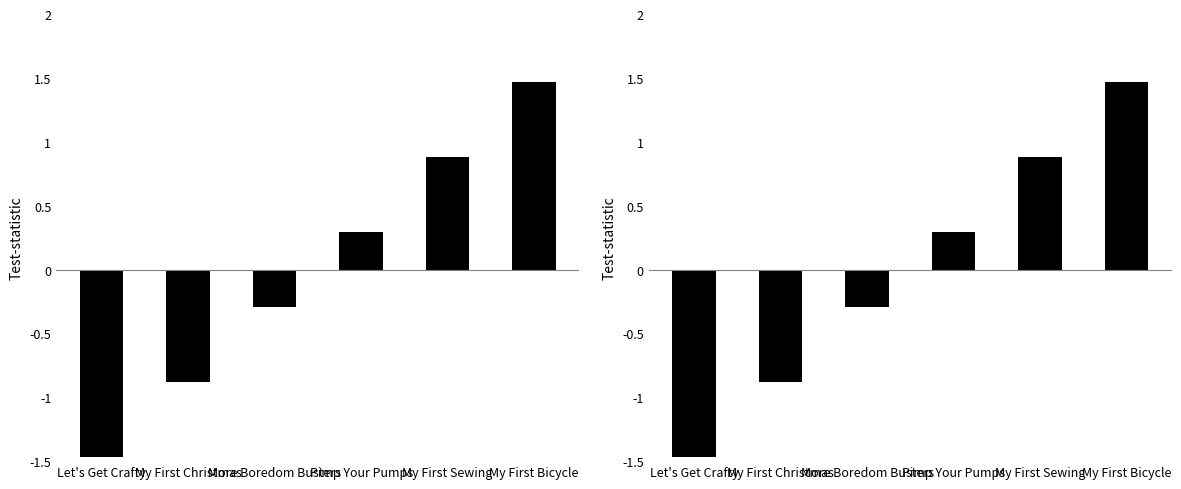

Does the chart contain any negative values?

Yes